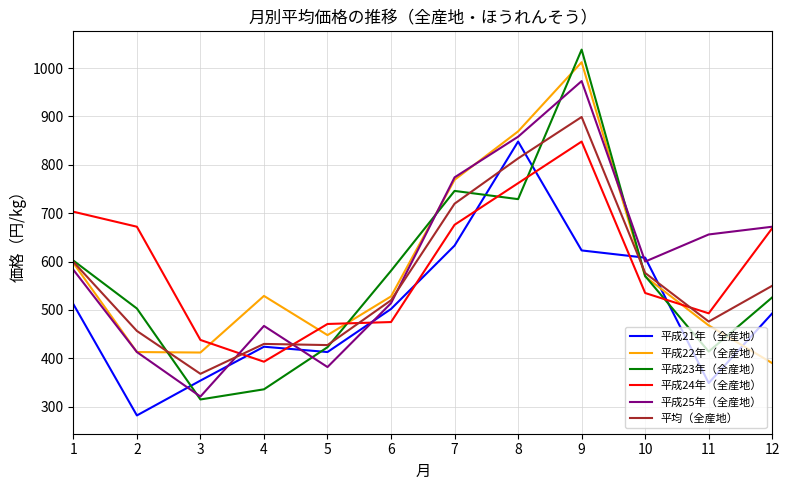

Which series has the largest range (max minus min)?

平成23年（全産地）